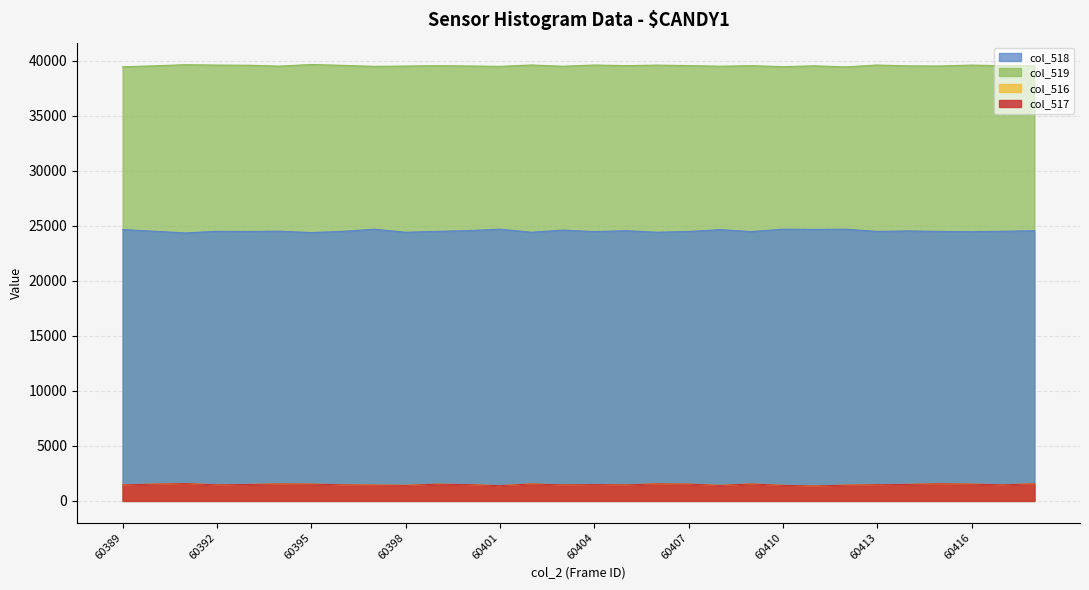

Where is the first local minimum for col_518?

60391